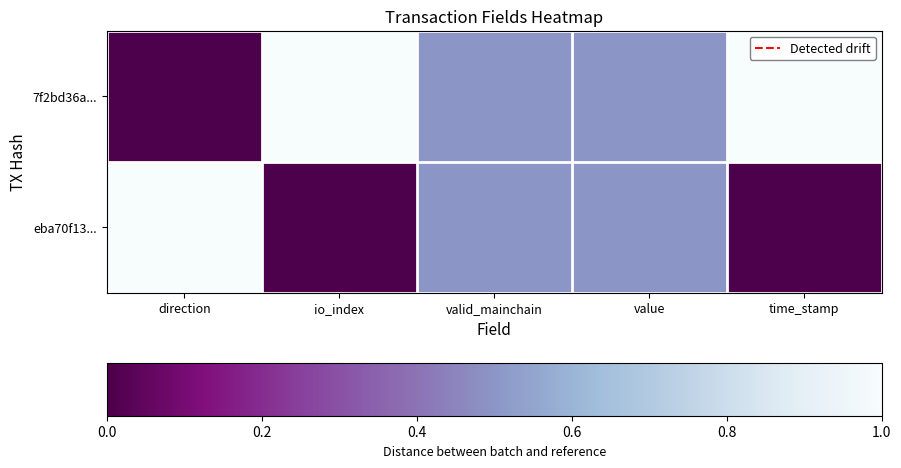

Rank the series at direction from lowest to highest value.

7f2bd36a..., eba70f13...